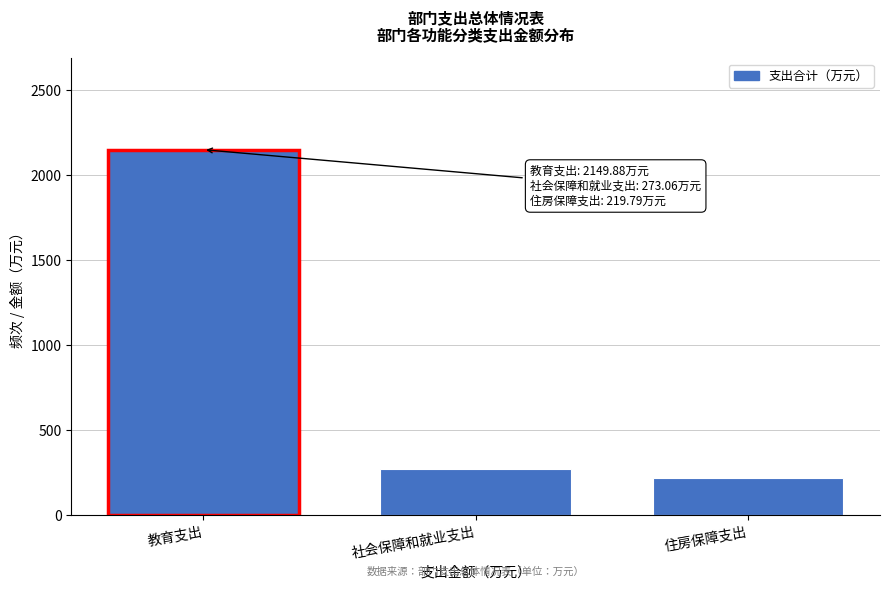

Reading right to left, extract all data points from this chart.

住房保障支出=219.8	社会保障和就业支出=273.1	教育支出=2149.9